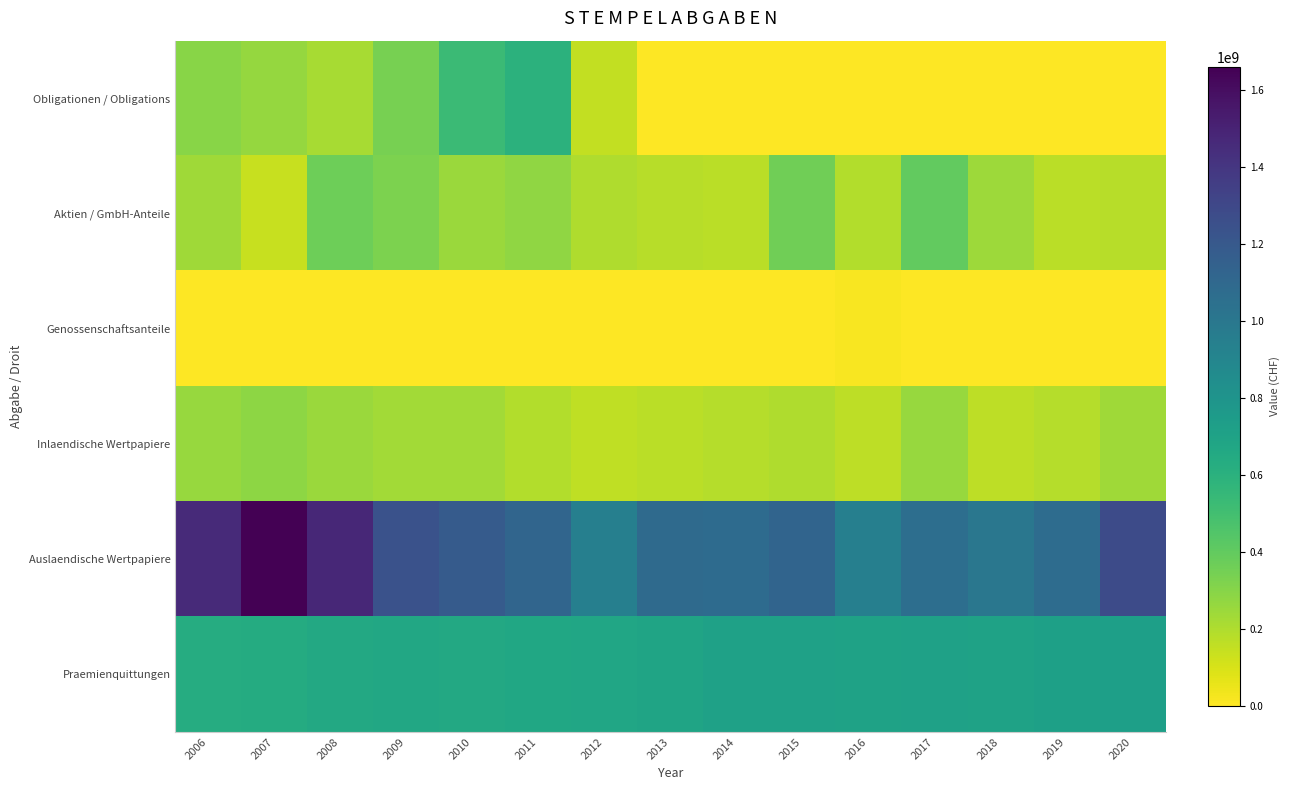

Count the number of data series in this chart.

6